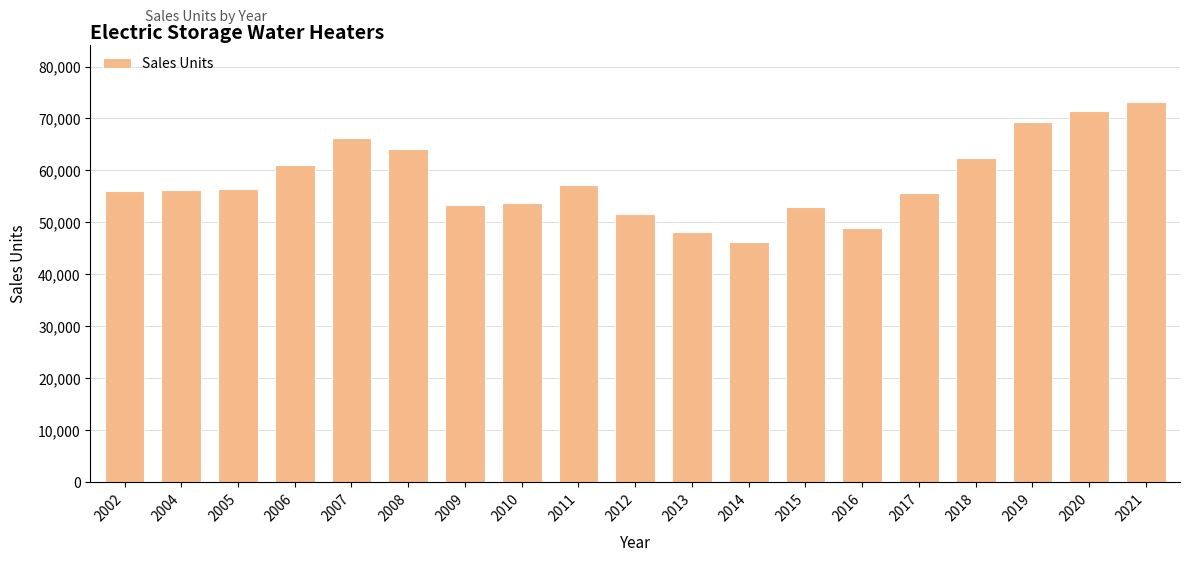

What is the difference between the values at 2005 and 2016?

7483